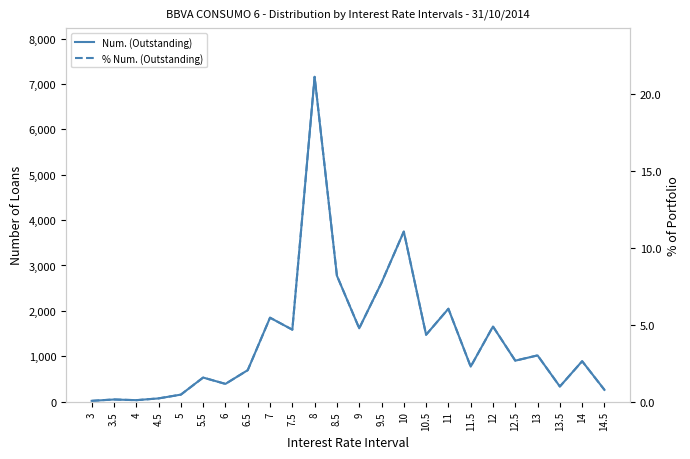

At which category is the sum across all series the highest?

8